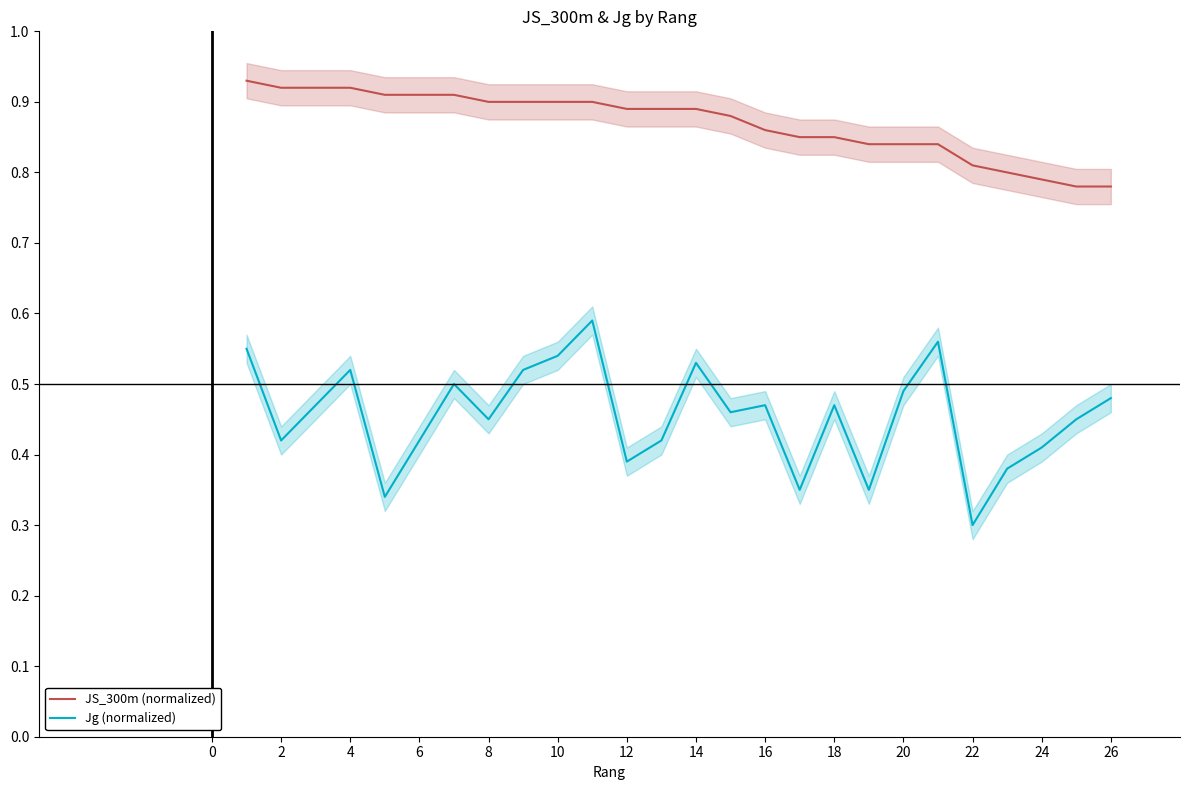

Where is Jg (normalized) nearest to the value 0?

22